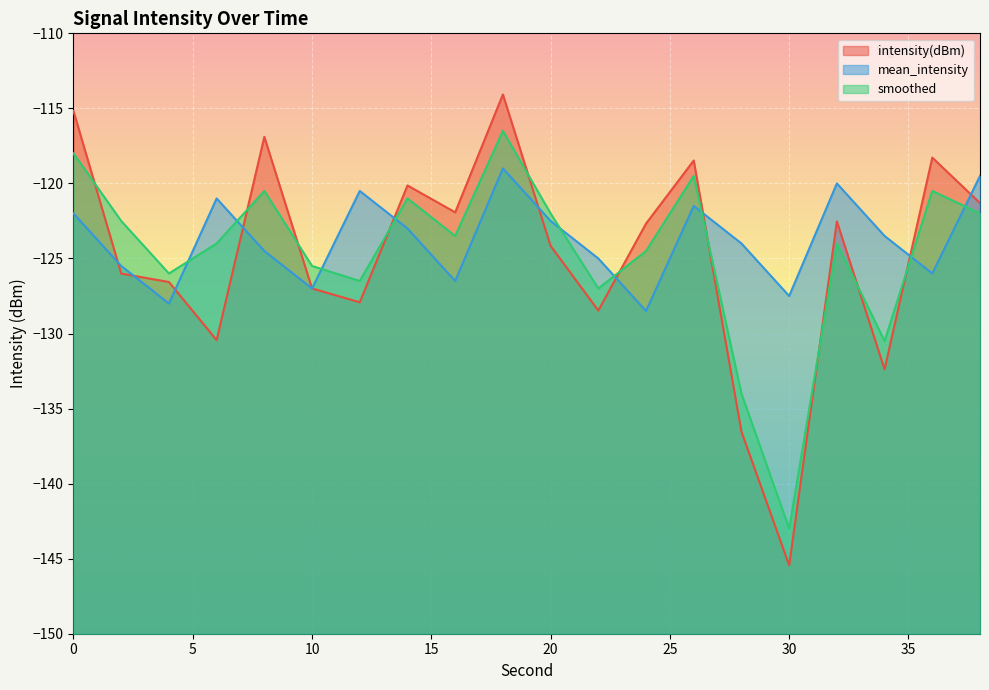

The value of smoothed at 30 is -251.8. True or false?

False